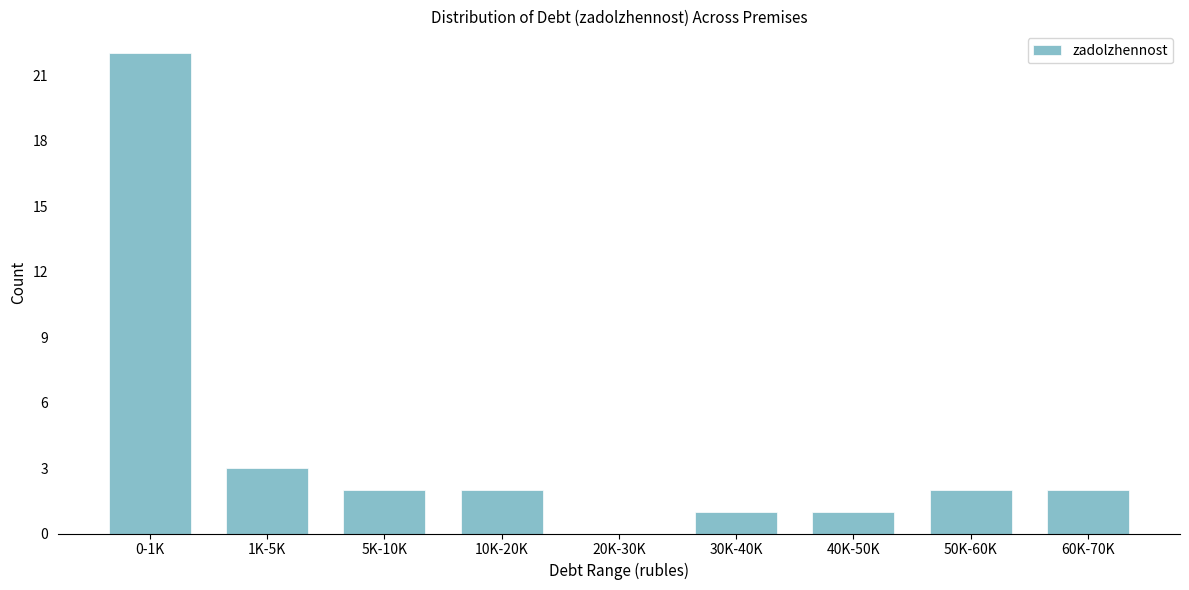

Reading right to left, what are all the values shown in this chart?

60K-70K=2	50K-60K=2	40K-50K=1	30K-40K=1	20K-30K=0	10K-20K=2	5K-10K=2	1K-5K=3	0-1K=22